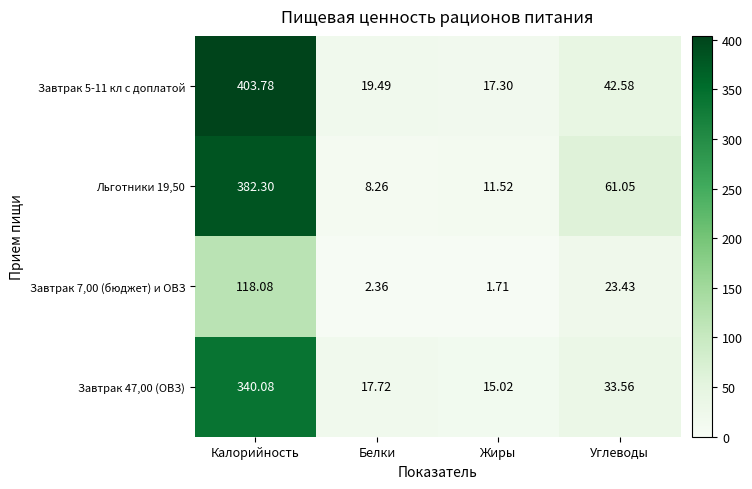

At which label does Завтрак 47,00 (ОВЗ) first exceed 33?

Калорийность